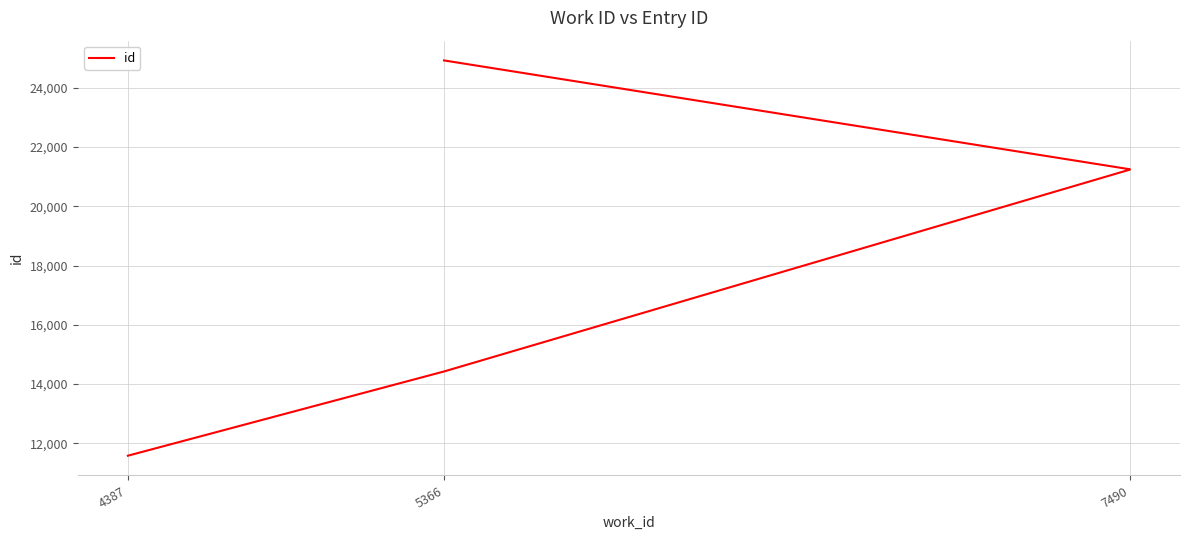

True or false: there are more than 2 points higher than both neighbors.

False